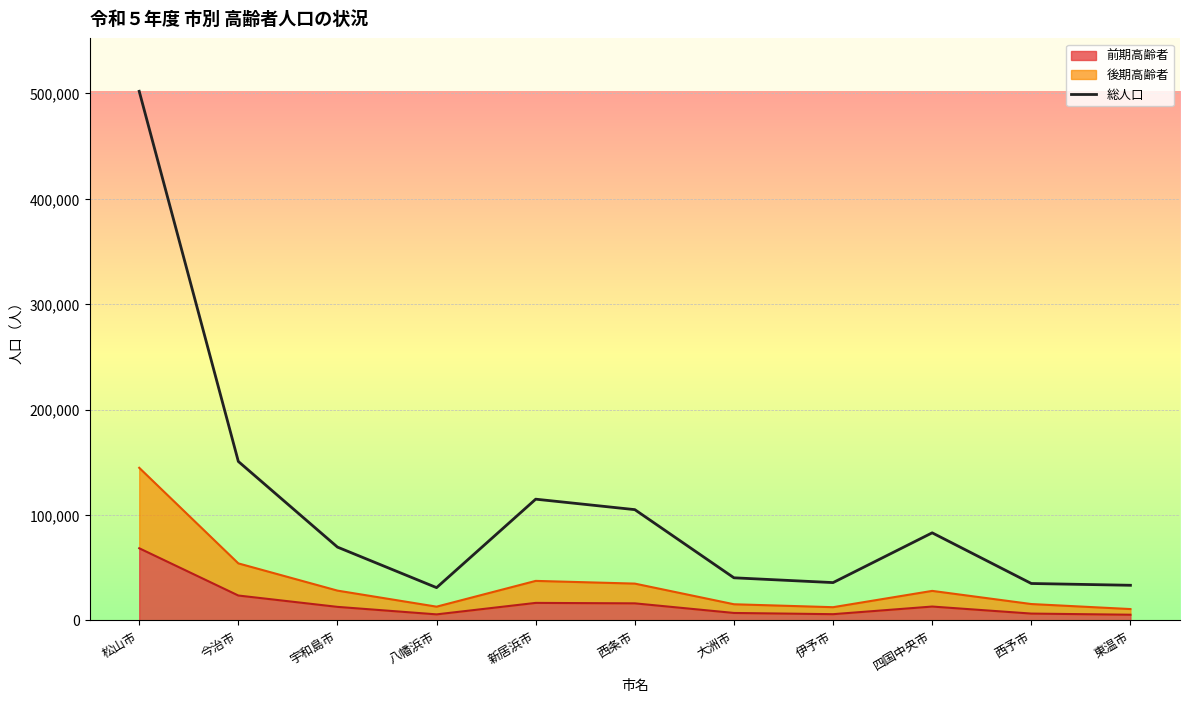

At which category does the data reach its first local peak?

新居浜市